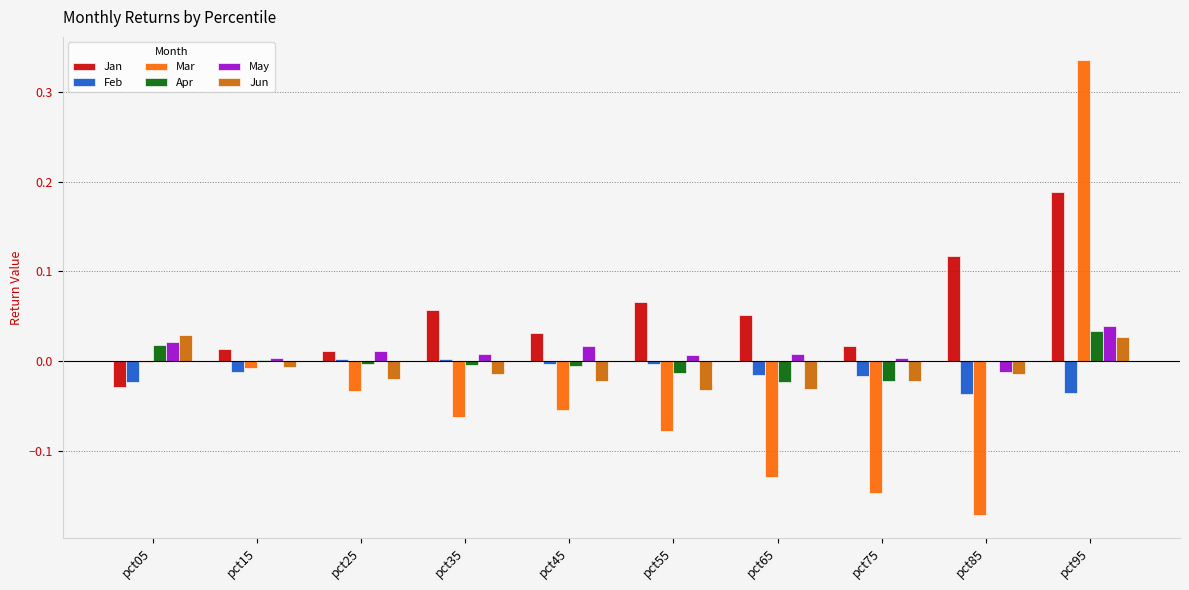

Is it true that Mar equals -0.1 at pct85?

False